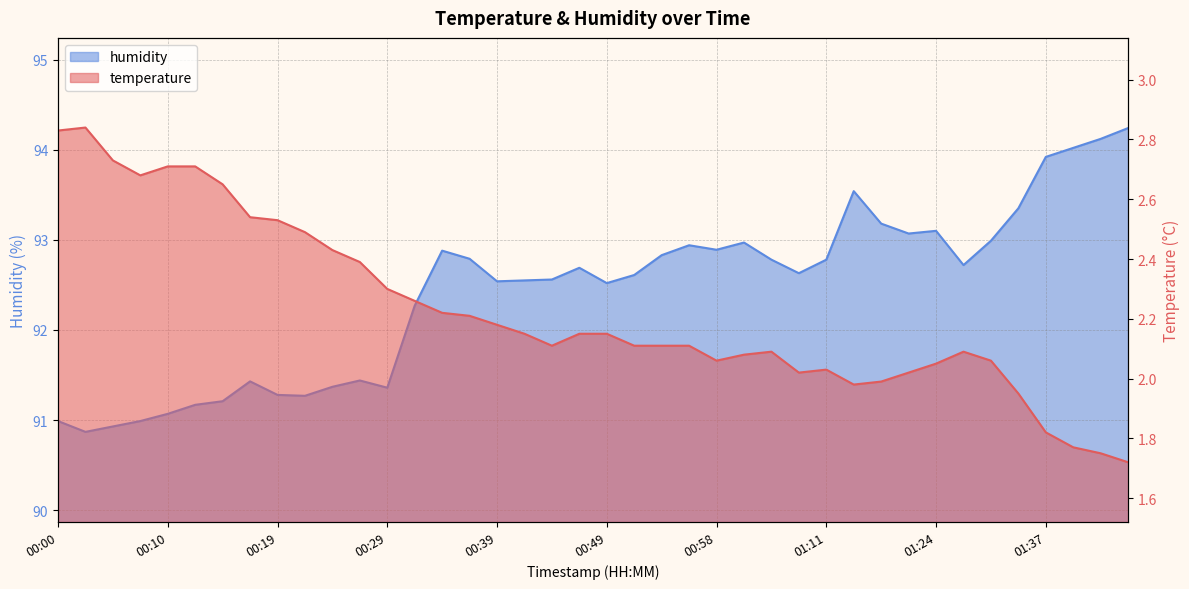

What is the approximate value of humidity at 00:46?

92.7